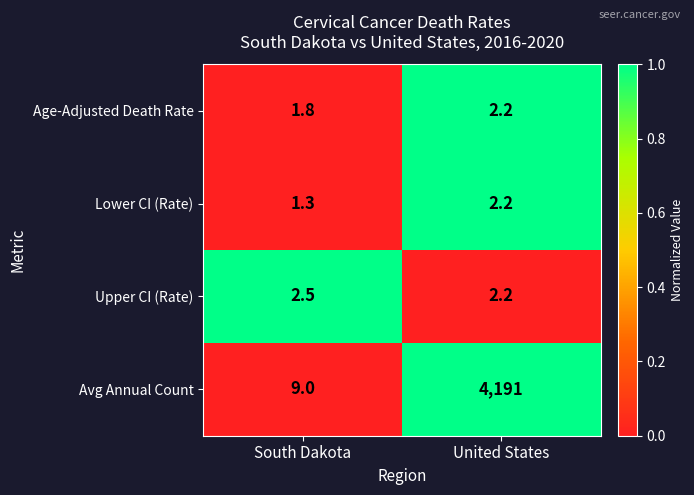

True or false: Upper CI (Rate) has a value of 2.5 at South Dakota.

True